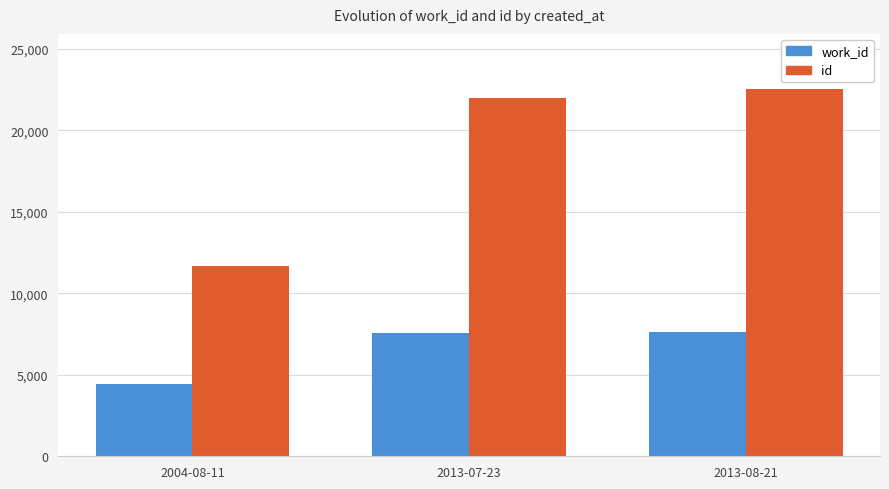

What are all the series names shown in the legend?

work_id, id